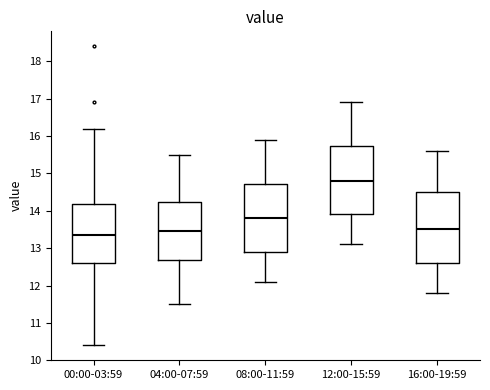

Reading left to right, transcribe this box plot: for each box, give where its median line is, the range the box spans, and where its two whiskers end, as read against the y-axis. The values are not printed on the chart, so give them approximately, as read against the axis.

00:00-03:59: median 13.4, box 12.6 to 14.2, whiskers 10.4 to 16.2
04:00-07:59: median 13.5, box 12.7 to 14.2, whiskers 11.5 to 15.5
08:00-11:59: median 13.8, box 12.9 to 14.7, whiskers 12.1 to 15.9
12:00-15:59: median 14.8, box 13.9 to 15.7, whiskers 13.1 to 16.9
16:00-19:59: median 13.5, box 12.6 to 14.5, whiskers 11.8 to 15.6